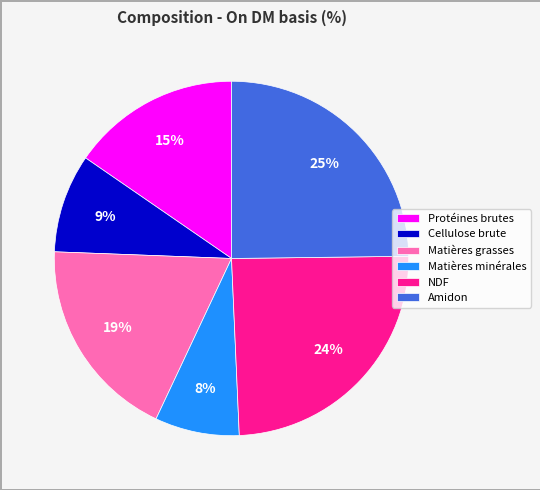

What percentage is the Matières grasses slice, to the nearest percent?

19%